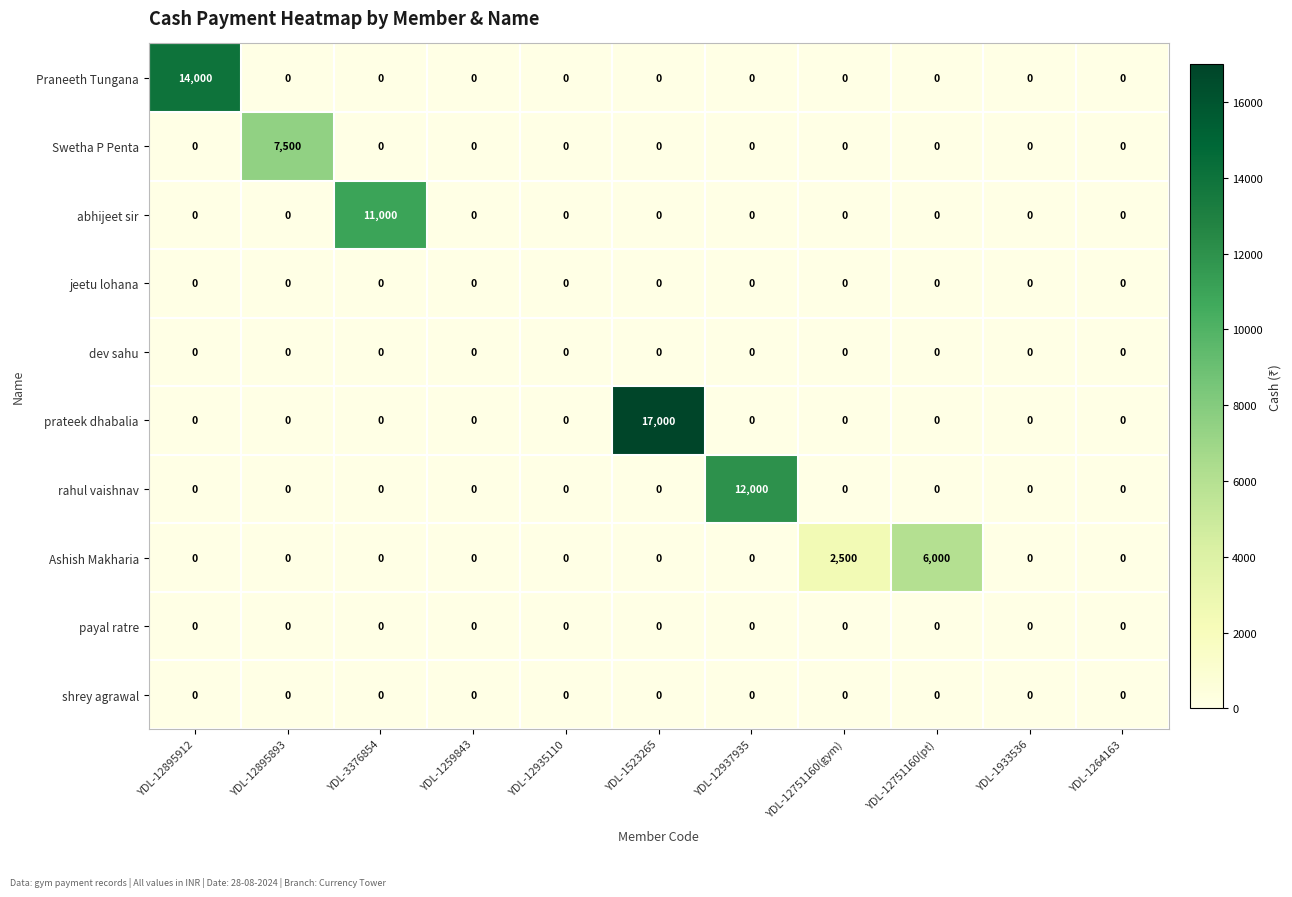

Which series has the widest spread of values?

prateek dhabalia